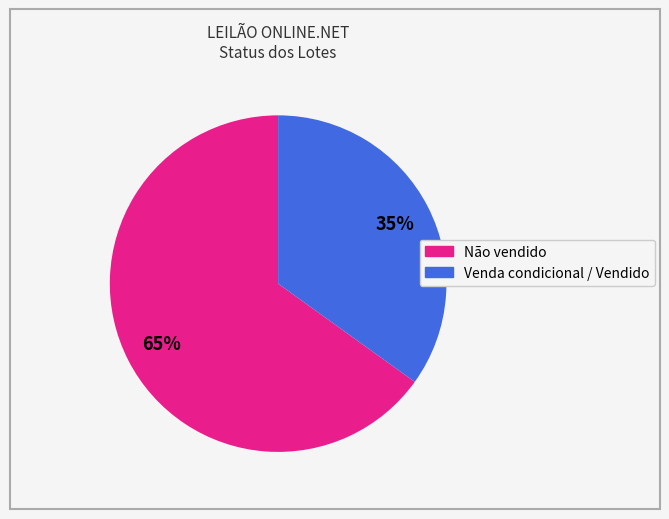

Count the number of slices in the pie.

2